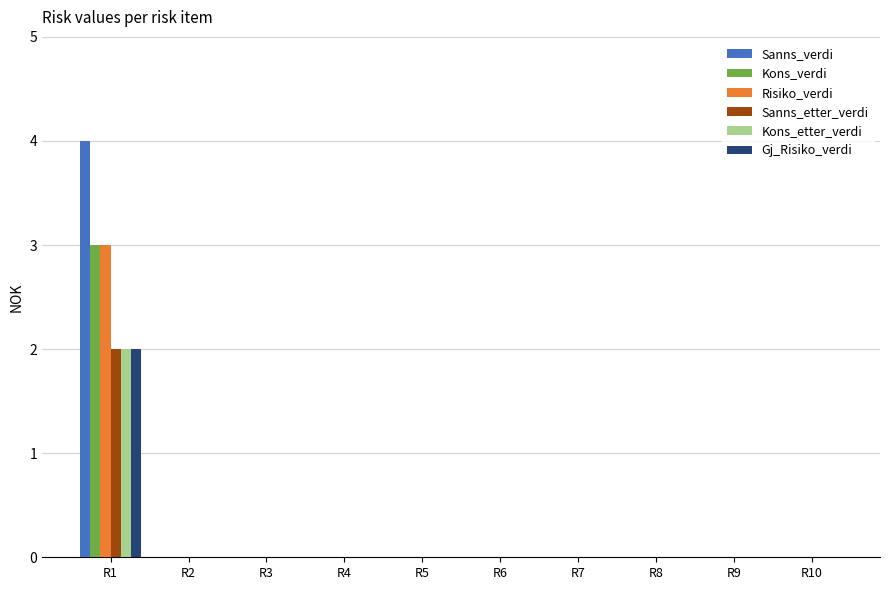

Is it true that Sanns_verdi equals 0 at R4?

True